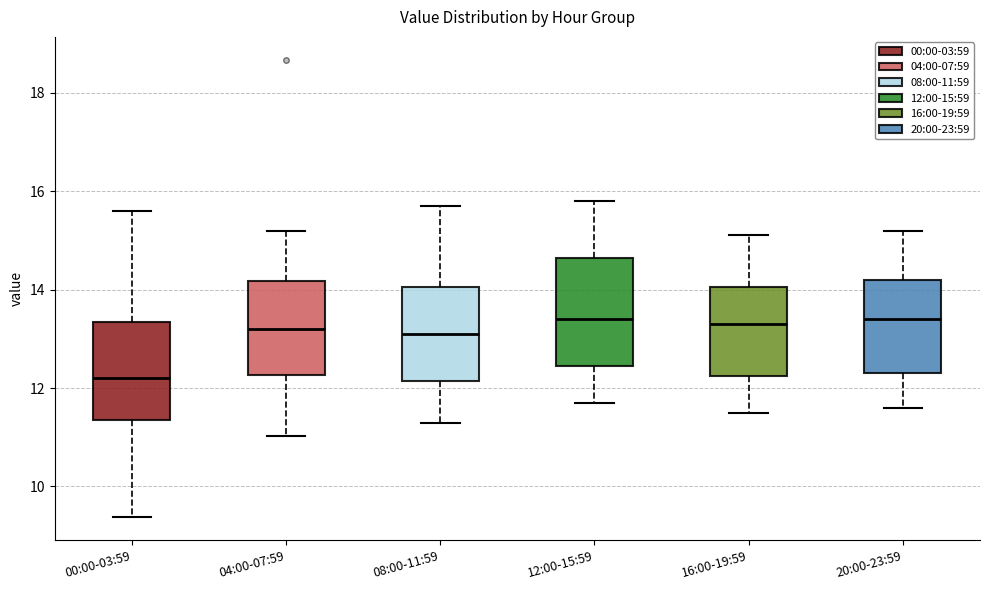

Reading left to right, read every box against the y-axis: the position of its median line, the range the box covers, and the ends of its whiskers. The values are not printed on the chart, so give them approximately, as read against the axis.

00:00-03:59: median 12.2, box 11.4 to 13.4, whiskers 9.4 to 15.6
04:00-07:59: median 13.2, box 12.2 to 14.2, whiskers 11.0 to 15.2
08:00-11:59: median 13.2, box 12.2 to 14.0, whiskers 11.4 to 15.8
12:00-15:59: median 13.4, box 12.4 to 14.6, whiskers 11.8 to 15.8
16:00-19:59: median 13.4, box 12.2 to 14.0, whiskers 11.6 to 15.2
20:00-23:59: median 13.4, box 12.4 to 14.2, whiskers 11.6 to 15.2